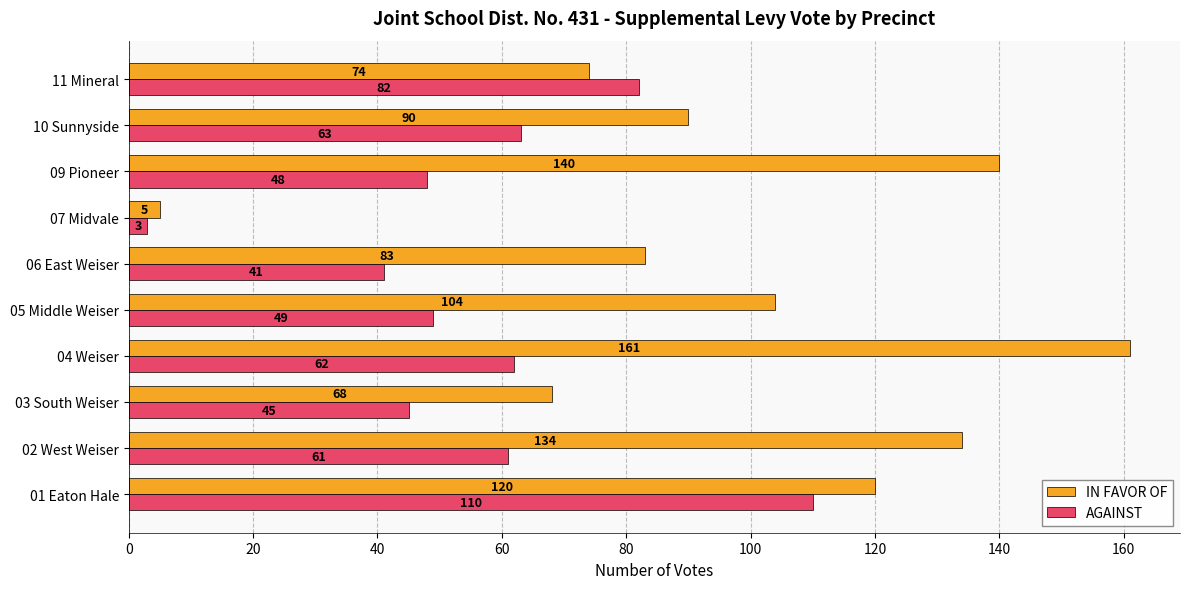

At which label does AGAINST reach its minimum?

07 Midvale